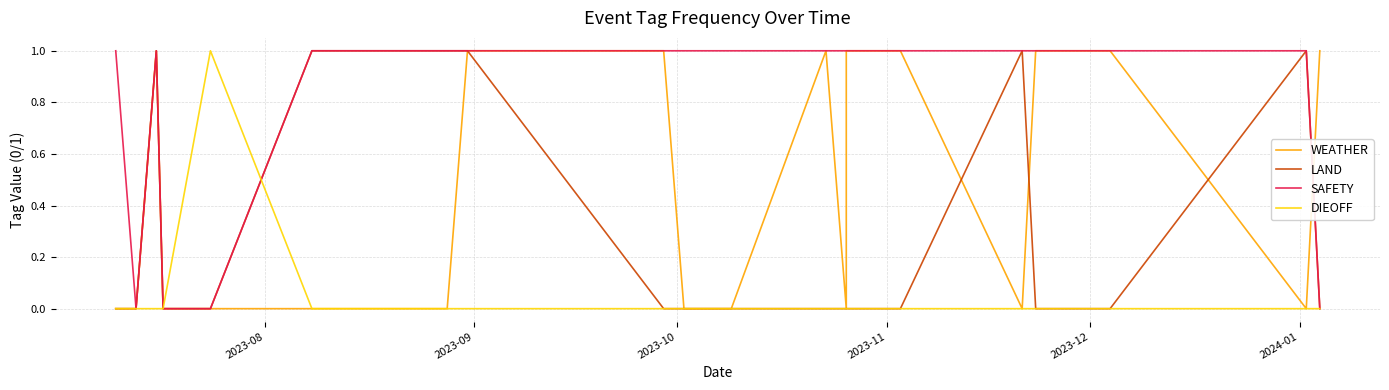

Which series has the largest range (max minus min)?

WEATHER